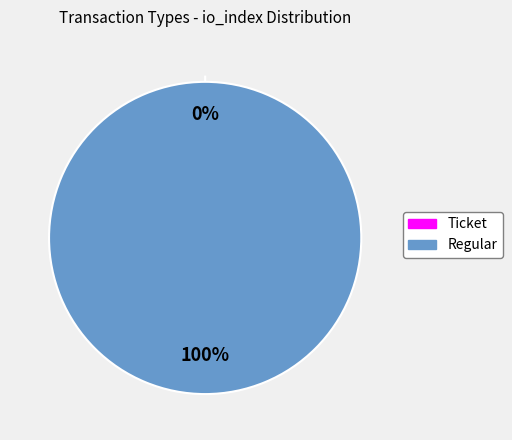

What is the smallest slice in the pie chart?

Ticket